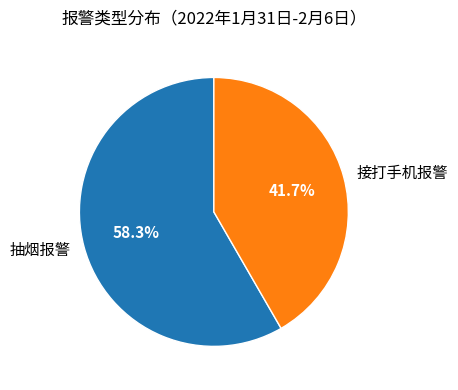

The 抽烟报警 slice represents 58% of the pie. True or false?

True